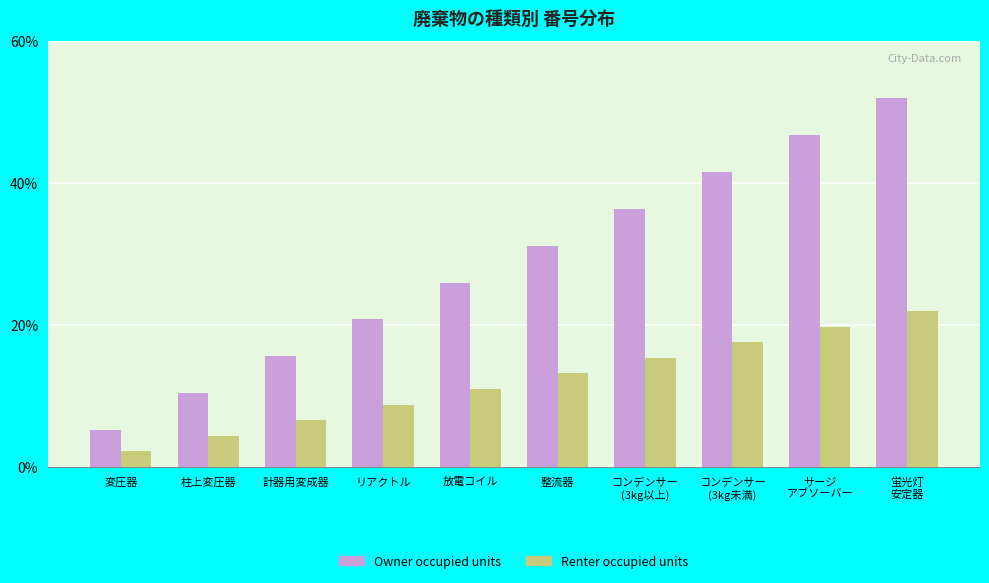

What is the difference between the maximum and minimum values in the Renter occupied units series?

19.8